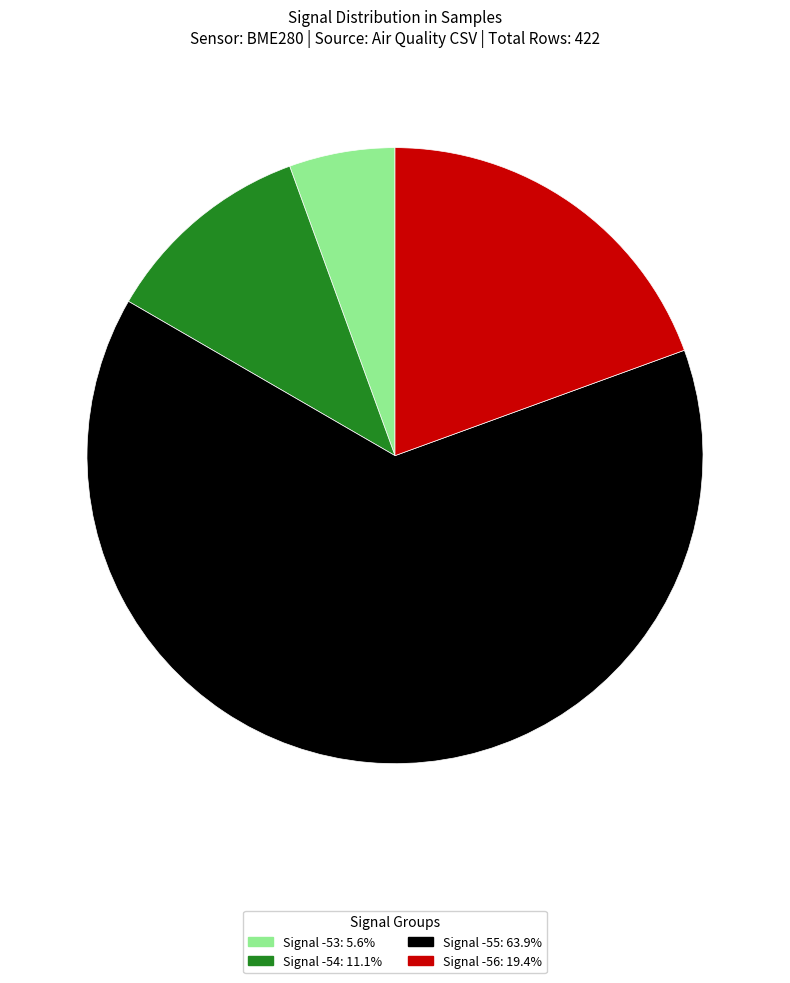

Is there a majority slice in this chart?

Yes